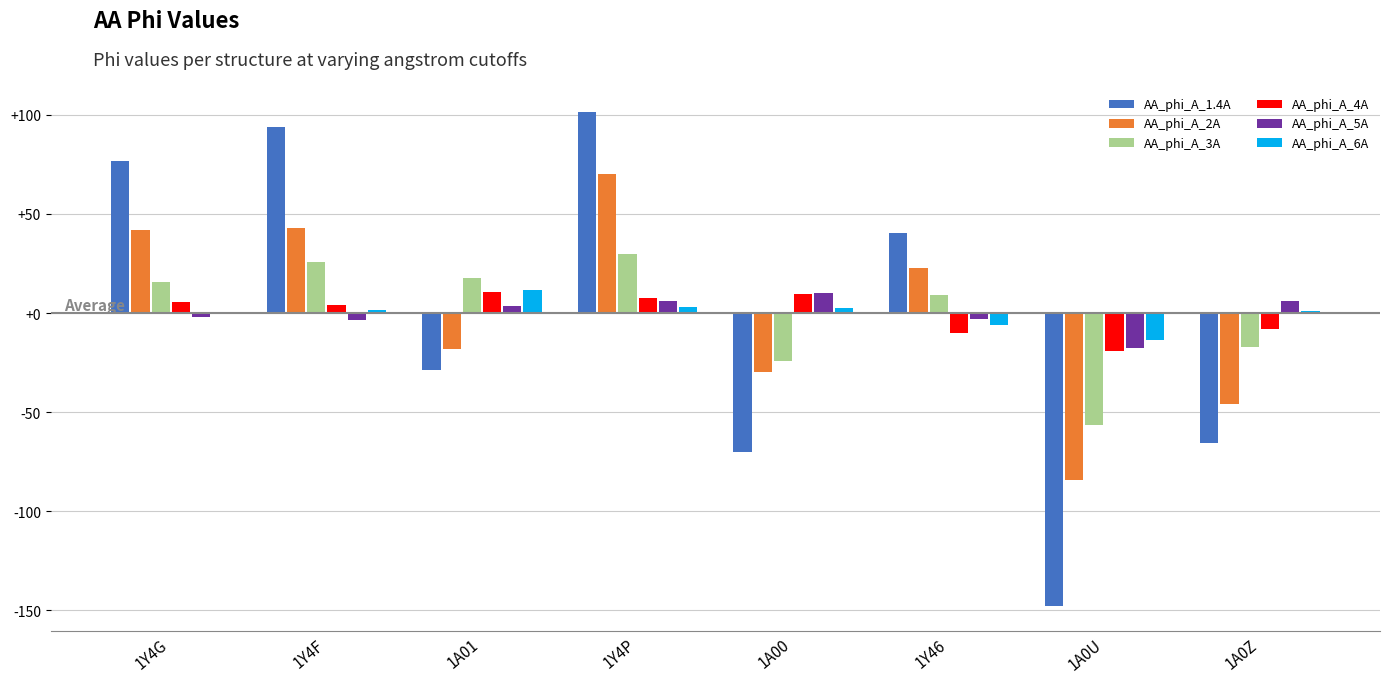

Which series has the widest spread of values?

AA_phi_A_1.4A